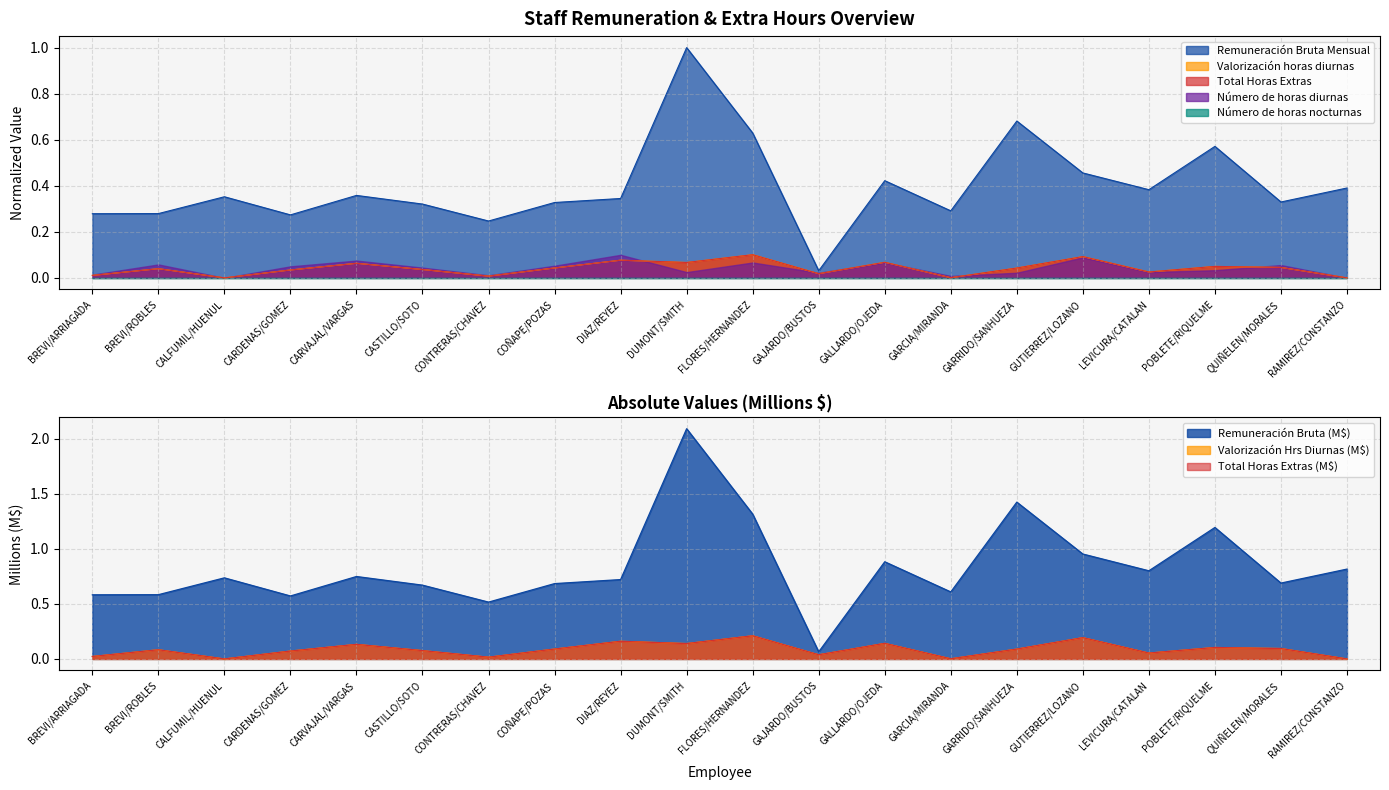

Reading left to right, extract all data points from this chart.

Remuneración Bruta Mensual: BREVI/ARRIAGADA=0.6	BREVI/ROBLES=0.6	CALFUMIL/HUENUL=0.7	CARDENAS/GOMEZ=0.6	CARVAJAL/VARGAS=0.7	CASTILLO/SOTO=0.7	CONTRERAS/CHAVEZ=0.5	COÑAPE/POZAS=0.7	DIAZ/REYEZ=0.7	DUMONT/SMITH=2.1	FLORES/HERNANDEZ=1.3	GAJARDO/BUSTOS=0.1	GALLARDO/OJEDA=0.9	GARCIA/MIRANDA=0.6	GARRIDO/SANHUEZA=1.4	GUTIERREZ/LOZANO=1.0	LEVICURA/CATALAN=0.8	POBLETE/RIQUELME=1.2	QUIÑELEN/MORALES=0.7	RAMIREZ/CONSTANZO=0.8
Valorización horas diurnas: BREVI/ARRIAGADA=0.0	BREVI/ROBLES=0.1	CALFUMIL/HUENUL=0.0	CARDENAS/GOMEZ=0.1	CARVAJAL/VARGAS=0.1	CASTILLO/SOTO=0.1	CONTRERAS/CHAVEZ=0.0	COÑAPE/POZAS=0.1	DIAZ/REYEZ=0.2	DUMONT/SMITH=0.1	FLORES/HERNANDEZ=0.2	GAJARDO/BUSTOS=0.0	GALLARDO/OJEDA=0.1	GARCIA/MIRANDA=0.0	GARRIDO/SANHUEZA=0.1	GUTIERREZ/LOZANO=0.2	LEVICURA/CATALAN=0.1	POBLETE/RIQUELME=0.1	QUIÑELEN/MORALES=0.1	RAMIREZ/CONSTANZO=0.0
Total Horas Extras: BREVI/ARRIAGADA=0.0	BREVI/ROBLES=0.1	CALFUMIL/HUENUL=0.0	CARDENAS/GOMEZ=0.1	CARVAJAL/VARGAS=0.1	CASTILLO/SOTO=0.1	CONTRERAS/CHAVEZ=0.0	COÑAPE/POZAS=0.1	DIAZ/REYEZ=0.2	DUMONT/SMITH=0.1	FLORES/HERNANDEZ=0.2	GAJARDO/BUSTOS=0.0	GALLARDO/OJEDA=0.1	GARCIA/MIRANDA=0.0	GARRIDO/SANHUEZA=0.1	GUTIERREZ/LOZANO=0.2	LEVICURA/CATALAN=0.1	POBLETE/RIQUELME=0.1	QUIÑELEN/MORALES=0.1	RAMIREZ/CONSTANZO=0.0